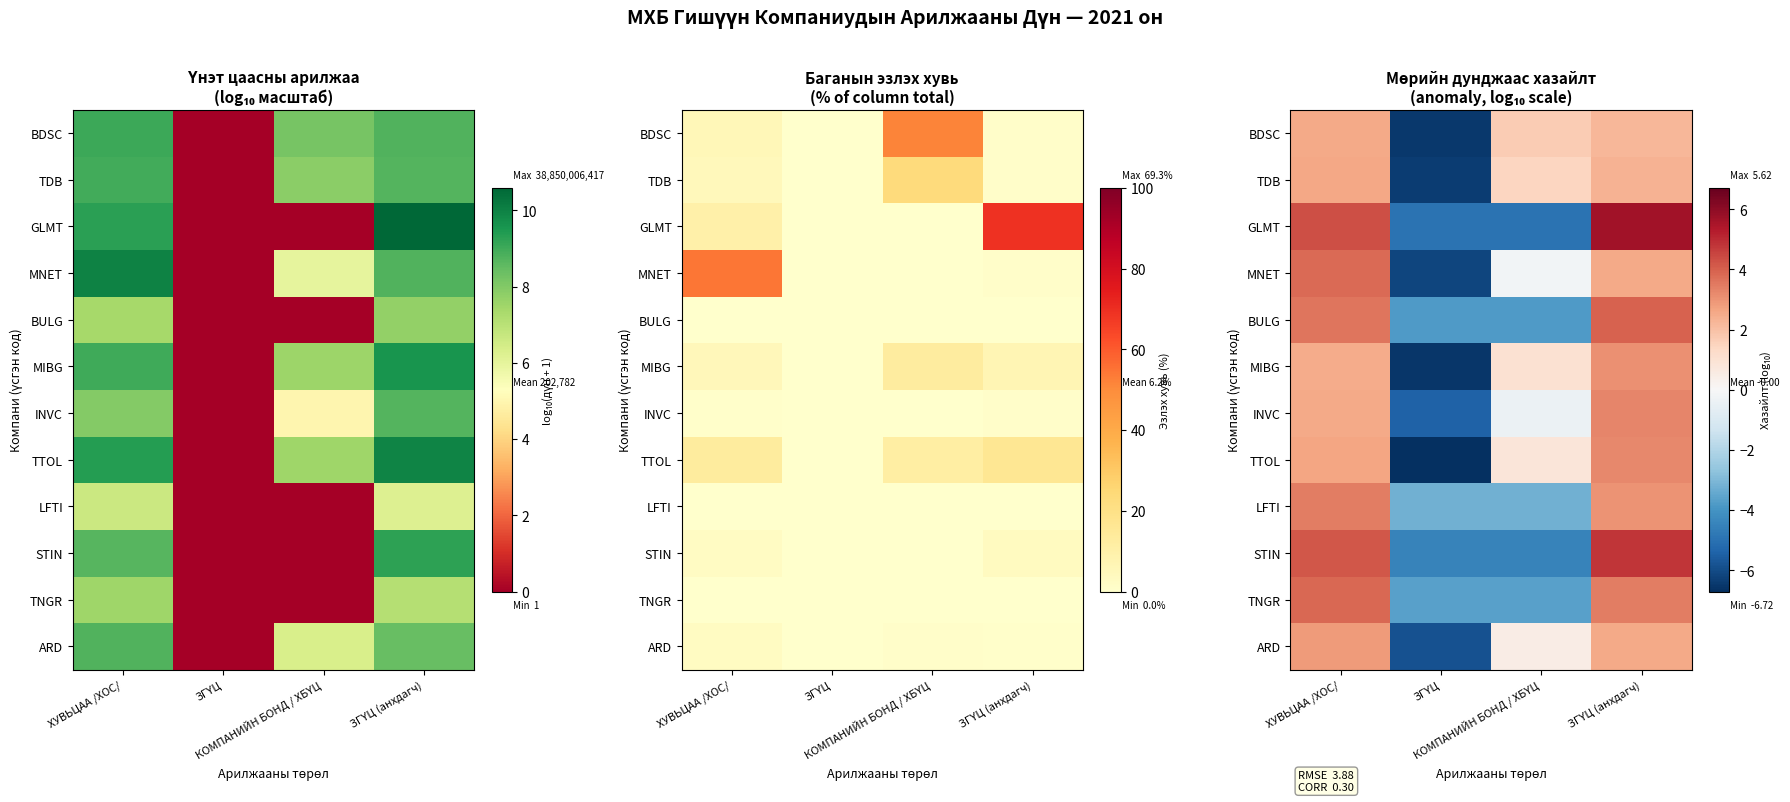

Where does the GLMT series first go above 4?

ХУВЬЦАА /ХОС/